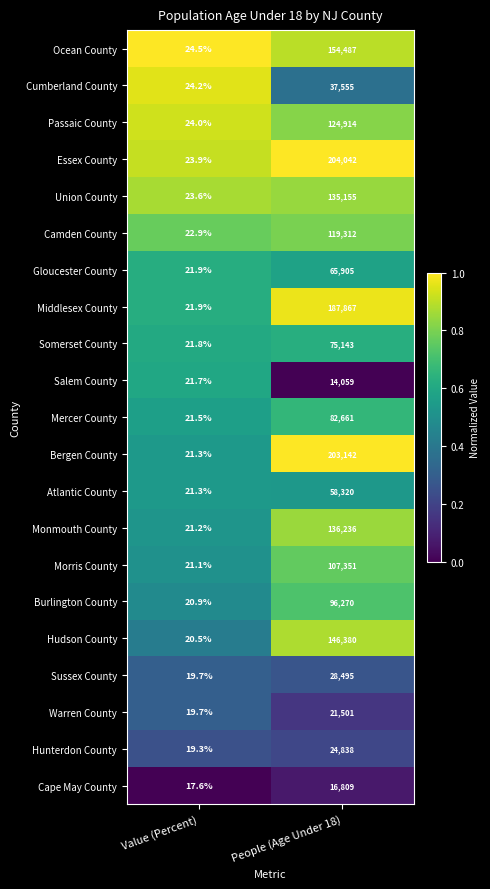

True or false: Bergen County has a value of 45800.9 at People (Age Under 18).

False